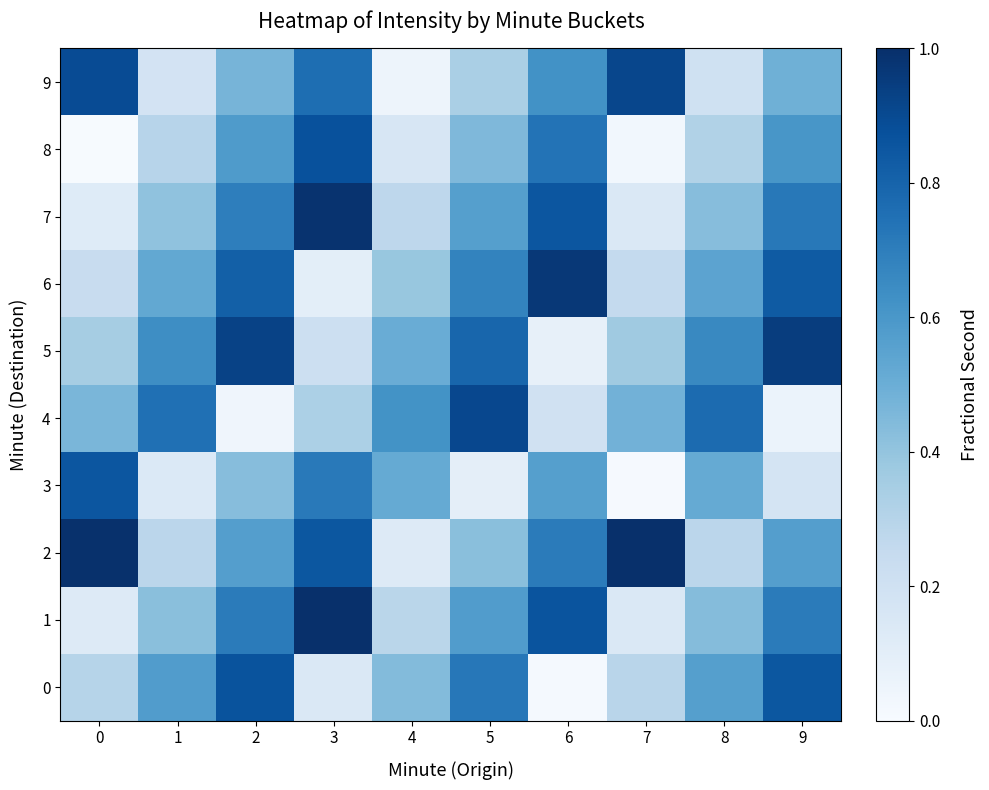

Reading left to right, extract all data points from this chart.

0: 0=0.3	1=0.6	2=0.9	3=0.1	4=0.4	5=0.7	6=0.0	7=0.3	8=0.6	9=0.8
1: 0=0.1	1=0.4	2=0.7	3=1.0	4=0.3	5=0.6	6=0.9	7=0.1	8=0.4	9=0.7
2: 0=1.0	1=0.3	2=0.6	3=0.8	4=0.1	5=0.4	6=0.7	7=1.0	8=0.3	9=0.6
3: 0=0.9	1=0.1	2=0.4	3=0.7	4=0.5	5=0.1	6=0.6	7=0.0	8=0.5	9=0.2
4: 0=0.5	1=0.8	2=0.0	3=0.3	4=0.6	5=0.9	6=0.2	7=0.5	8=0.8	9=0.1
5: 0=0.3	1=0.6	2=0.9	3=0.2	4=0.5	5=0.8	6=0.1	7=0.4	8=0.7	9=0.9
6: 0=0.2	1=0.5	2=0.8	3=0.1	4=0.4	5=0.7	6=1.0	7=0.3	8=0.5	9=0.8
7: 0=0.1	1=0.4	2=0.7	3=1.0	4=0.3	5=0.6	6=0.9	7=0.1	8=0.4	9=0.7
8: 0=0.0	1=0.3	2=0.6	3=0.9	4=0.2	5=0.5	6=0.7	7=0.0	8=0.3	9=0.6
9: 0=0.9	1=0.2	2=0.5	3=0.8	4=0.0	5=0.3	6=0.6	7=0.9	8=0.2	9=0.5